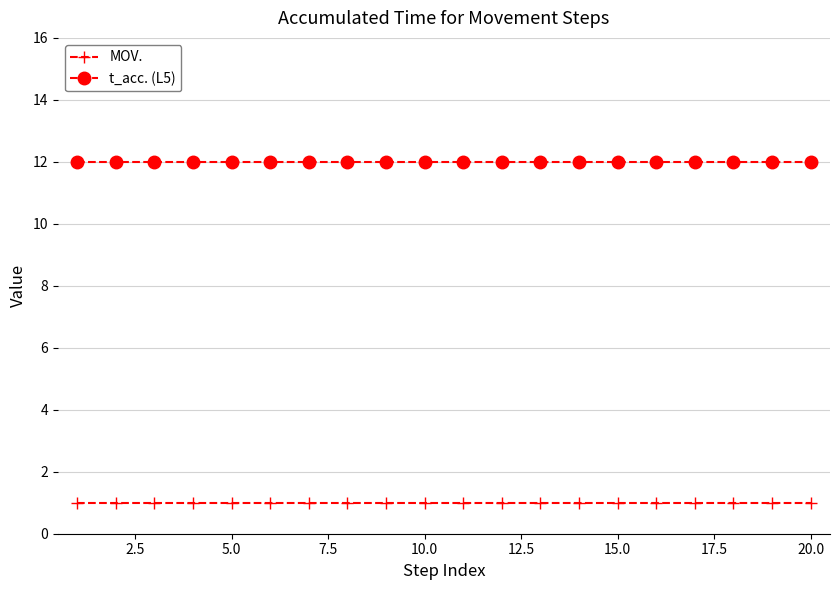

What is the value of the t_acc. (L5) point at the 4th from the left?

12